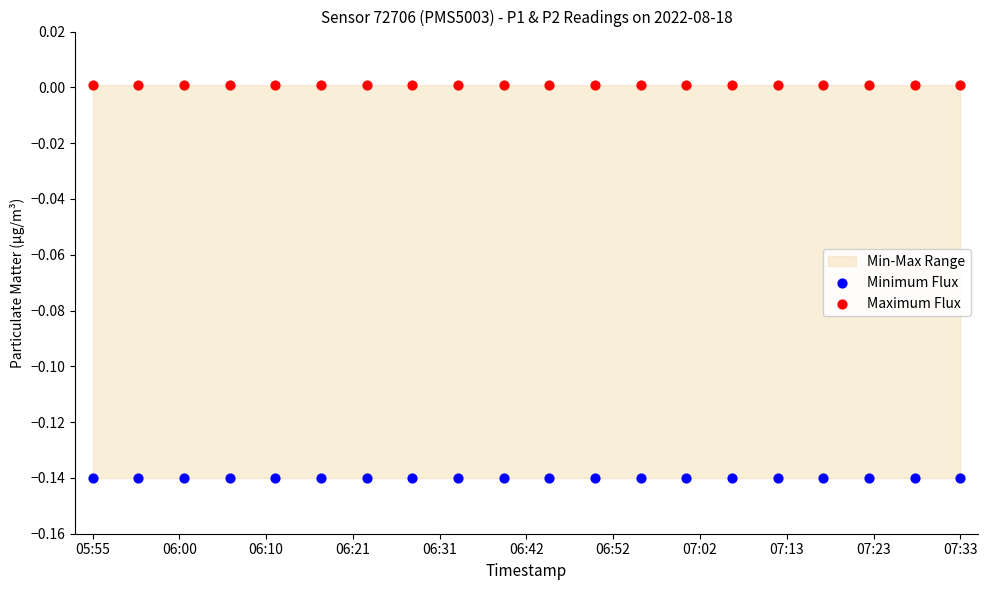

Which series contains the highest Y value?

Maximum Flux